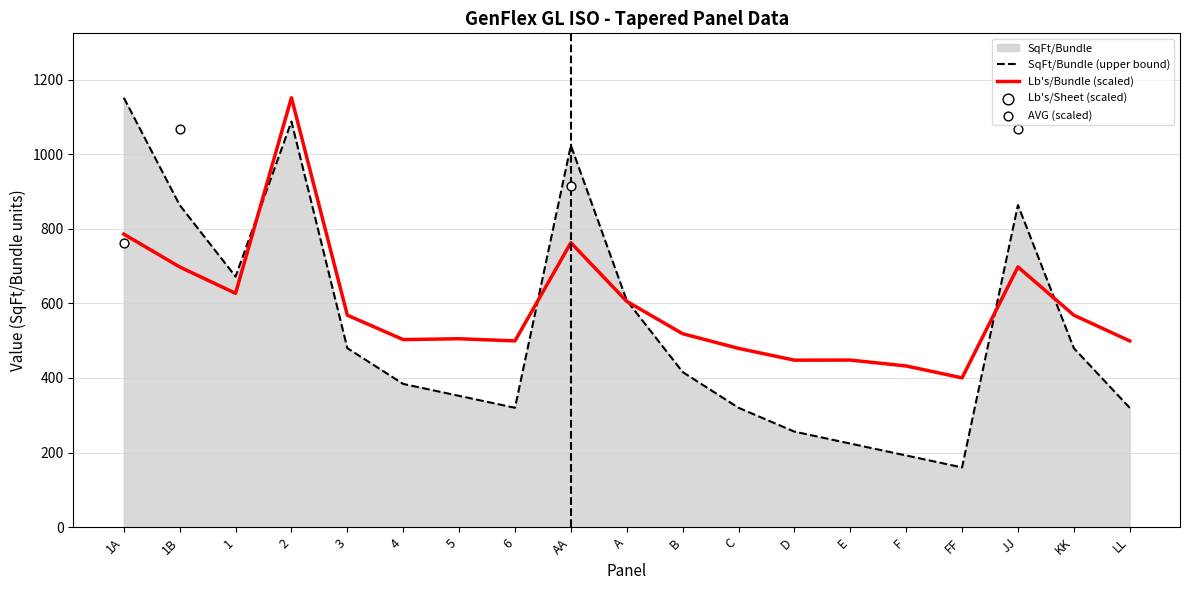

What is the maximum value for SqFt/Bundle (upper bound)?

1152.0